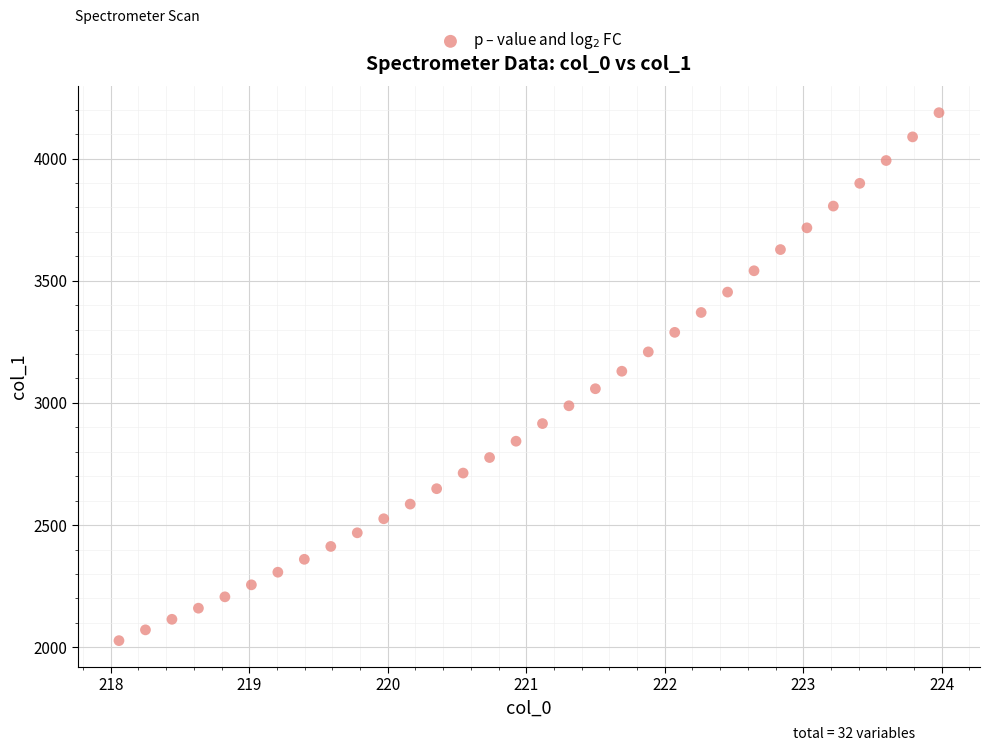

What is the range of Y values (max minus min)?

2160.3